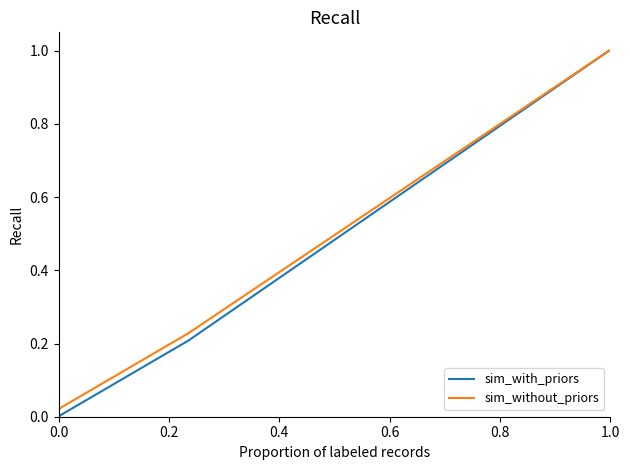

What is the maximum value shown in the chart?

1.0